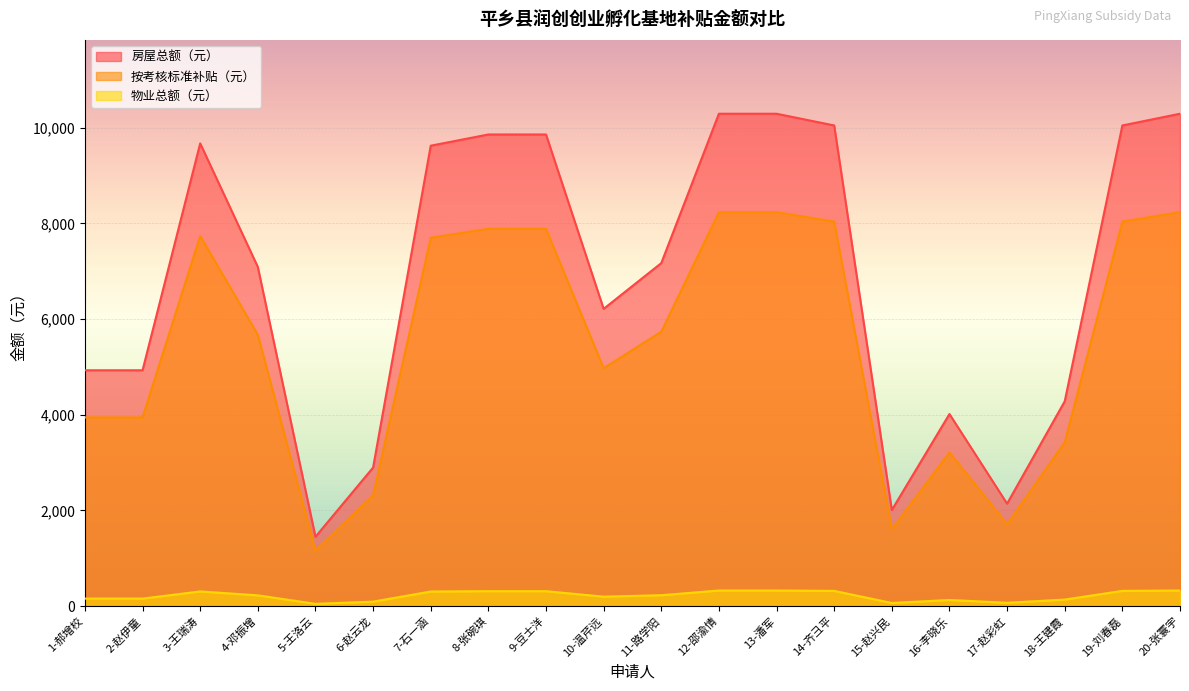

How many interior local peaks does the 按考核标准补贴（元） series have?

2